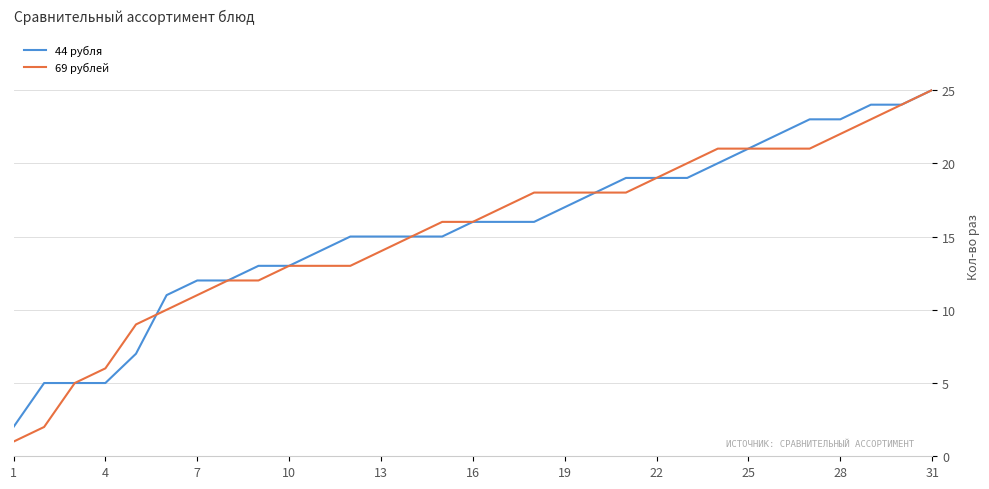

At which label does 69 рублей reach its minimum?

1